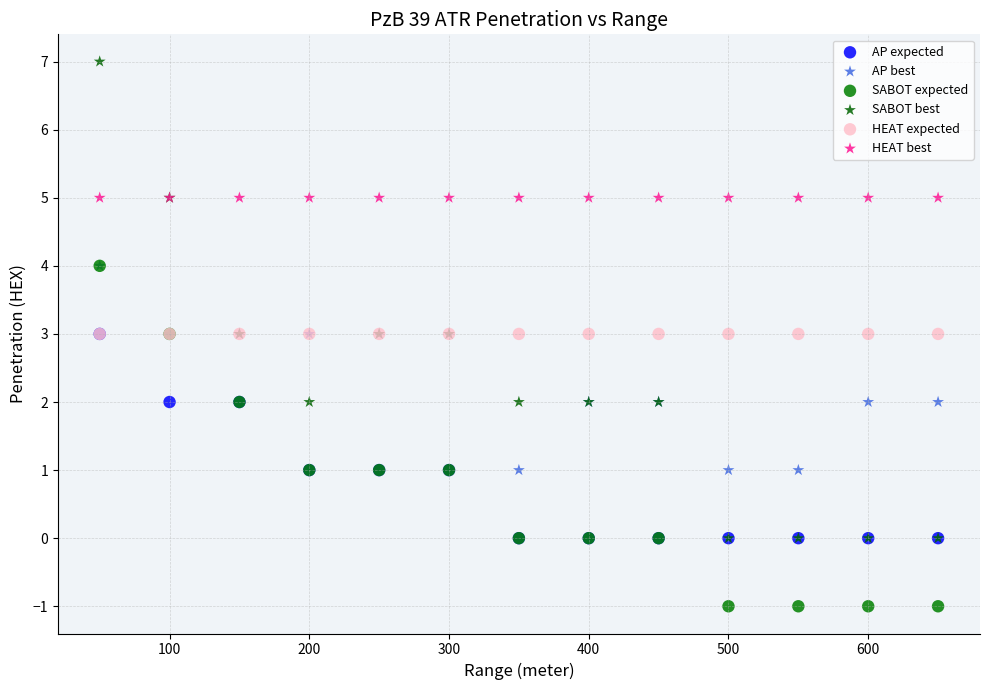

Which series contains the lowest Y value?

SABOT expected